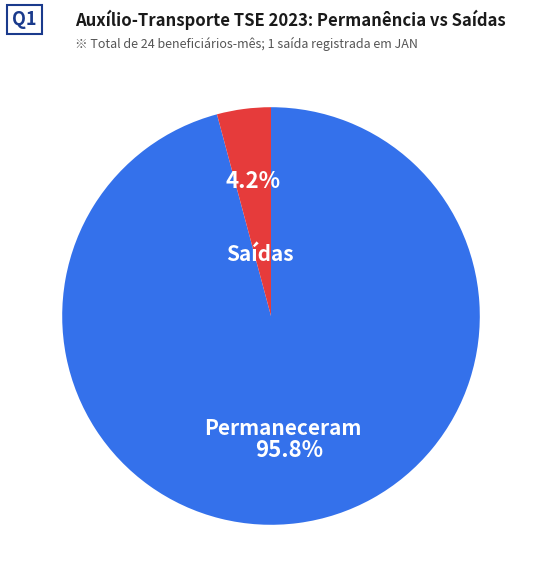

Which category has the smallest portion of the pie?

Saídas